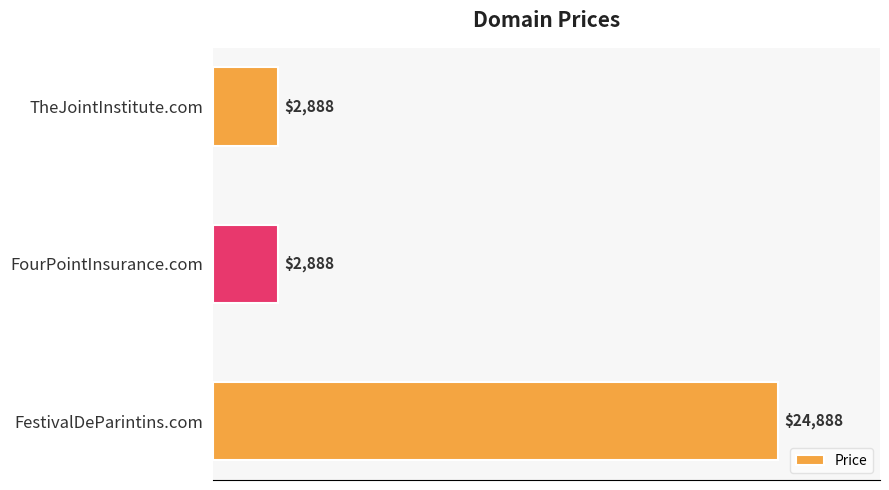

What is the sum of all values?

30664